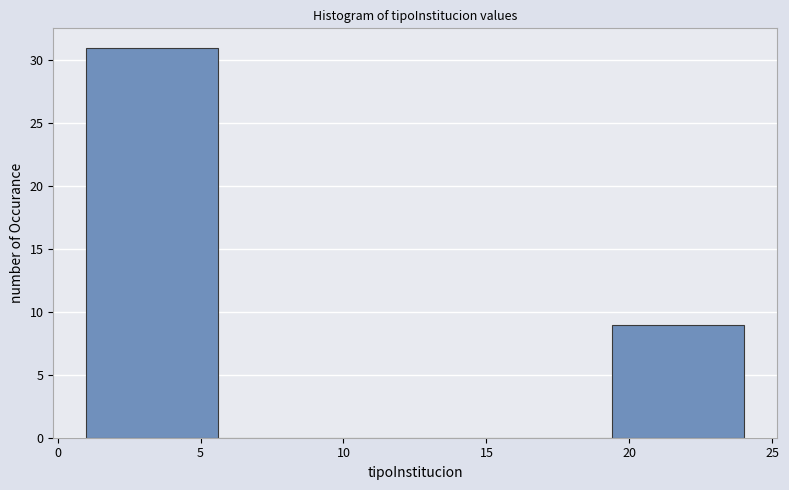

Reading left to right, transcribe this chart: for each bar, give the range it covers on the x-axis and its height. Neither the bar edges nor the heights are printed on the chart, so give them approximately, as read against the axes.

1.0 to 5.6: 31
5.6 to 10.2: 0
10.2 to 14.8: 0
14.8 to 19.4: 0
19.4 to 24.0: 9